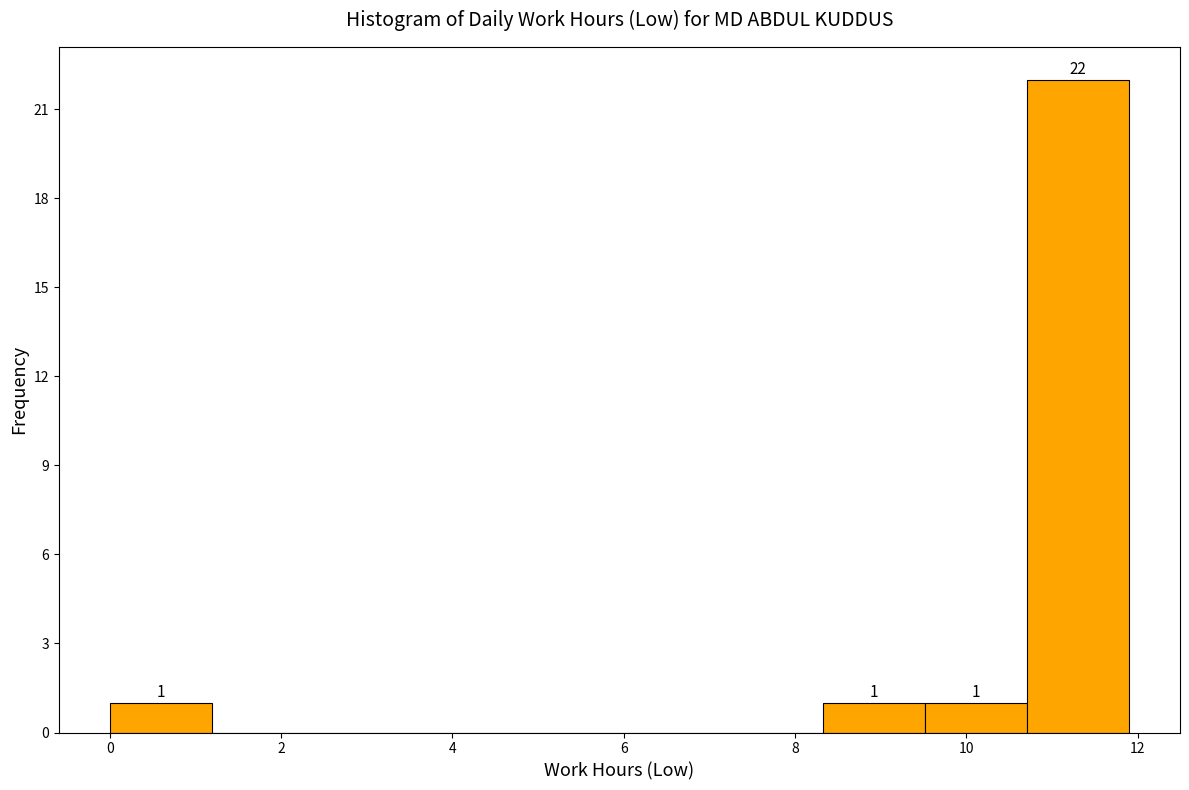

Over which range of the x-axis is the bar tallest?

10.8 to 12.0